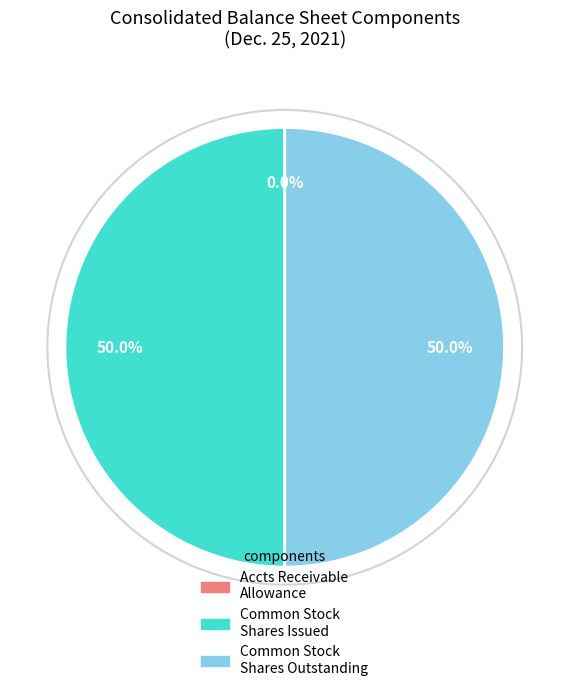

Rank the categories by value from highest to lowest.

Common Stock shares issued, Common Stock shares outstanding, Accounts Receivable allowance